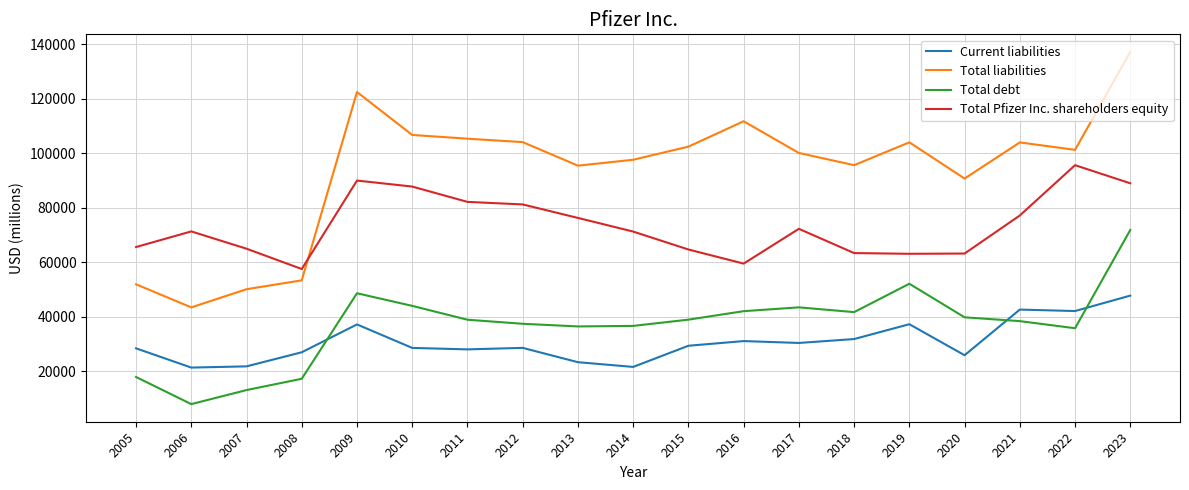

What is the difference between the maximum and minimum values in the Current liabilities series?

26405